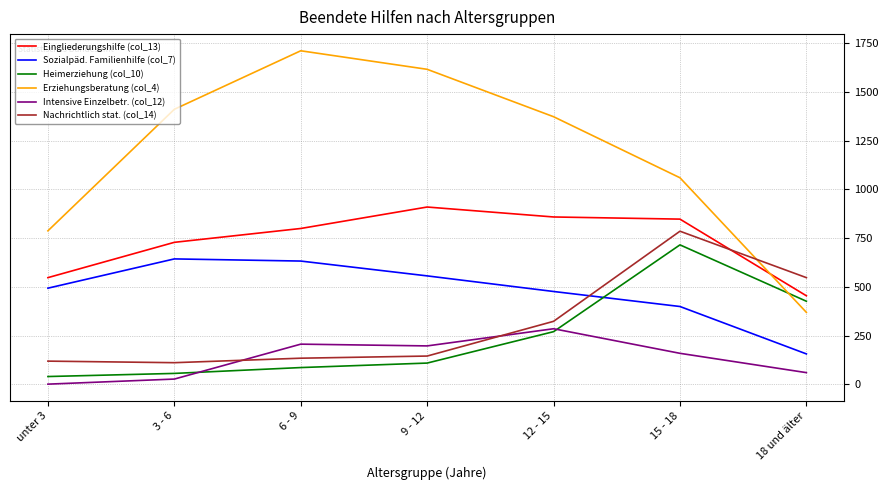

Is this an area chart (filled region under the line)?

No